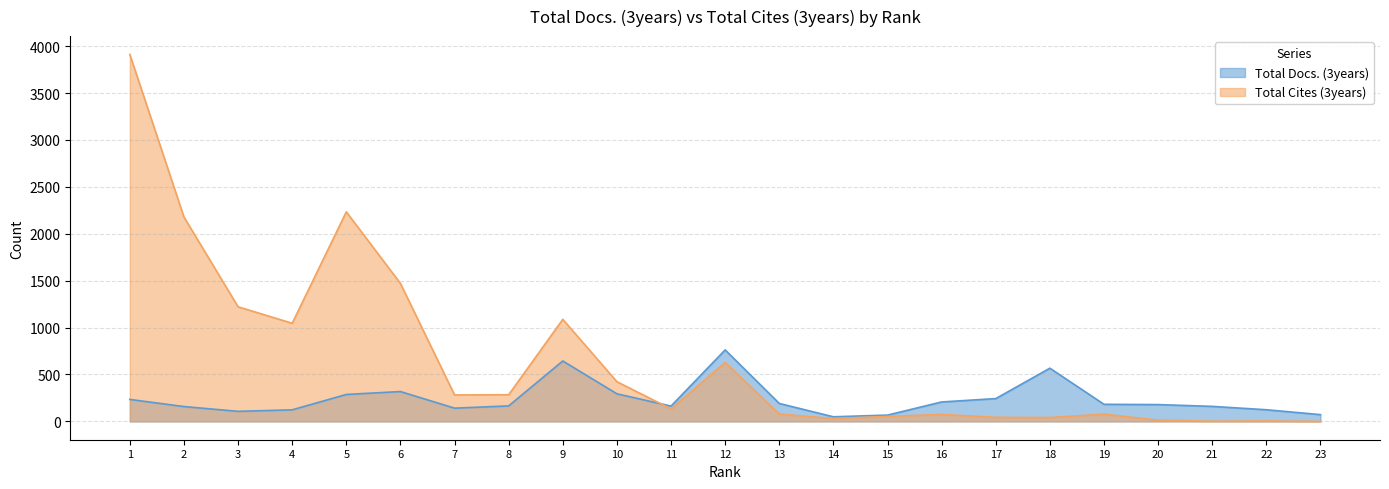

What is the value of the Total Cites (3years) point at the 18th from the left?

41